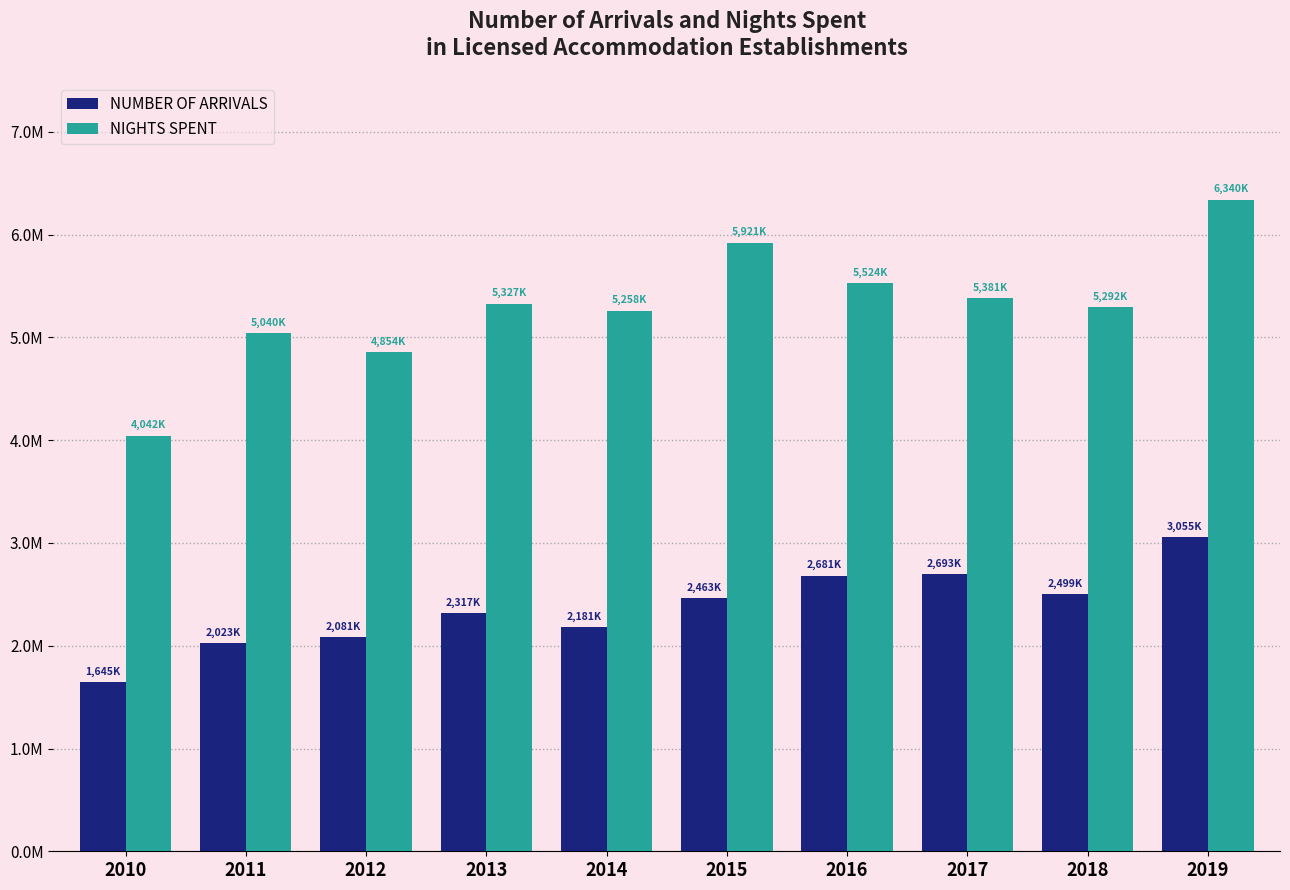

What are all the series names shown in the legend?

NUMBER OF ARRIVALS, NIGHTS SPENT